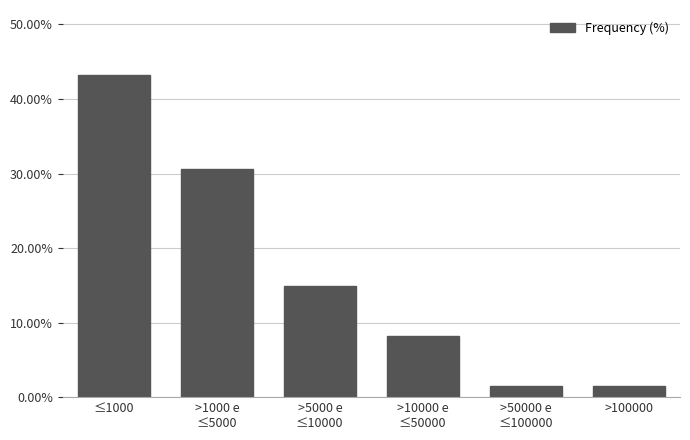

Reading left to right, what are all the values shown in this chart?

43.3	30.6	14.9	8.2	1.5	1.5